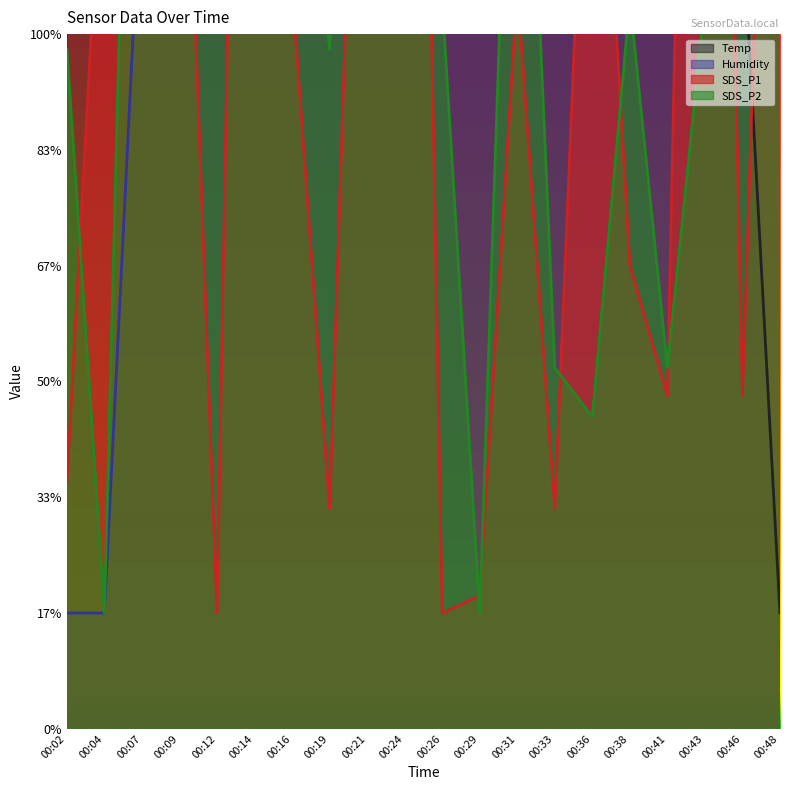

Between 00:26 and 00:43, which series saw the biggest shift?

SDS_P1